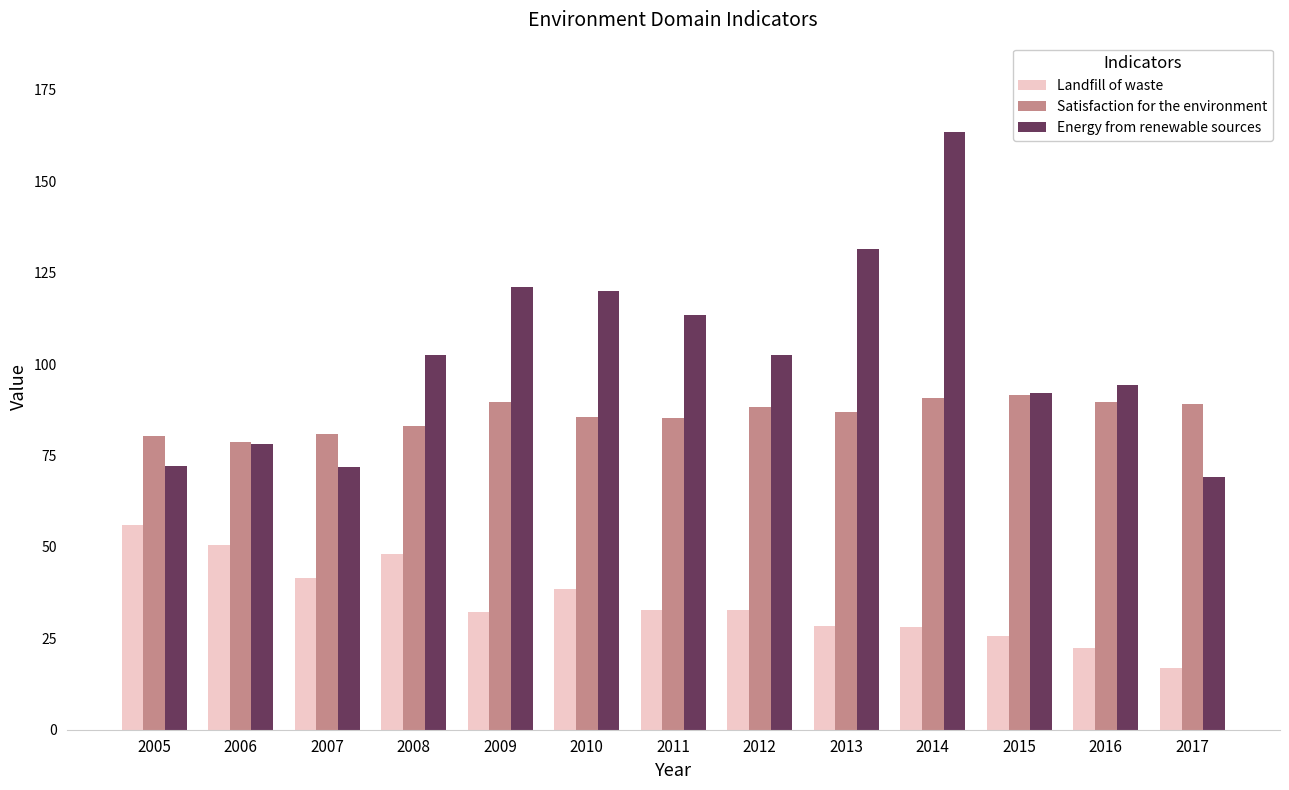

Rank the series at 2005 from highest to lowest value.

Satisfaction for the environment, Energy from renewable sources, Landfill of waste